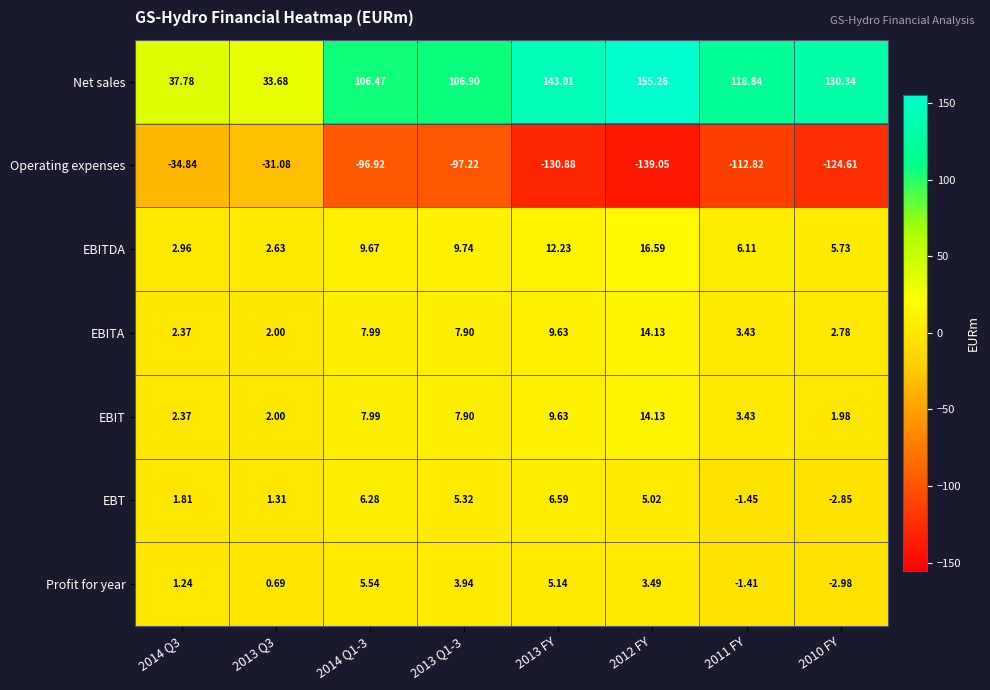

At which category does the chart reach its peak across all series?

2012 FY